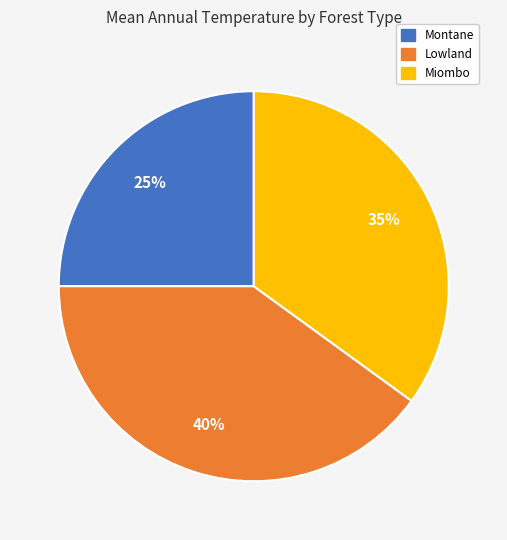

Rank the categories by value from lowest to highest.

Montane, Miombo, Lowland